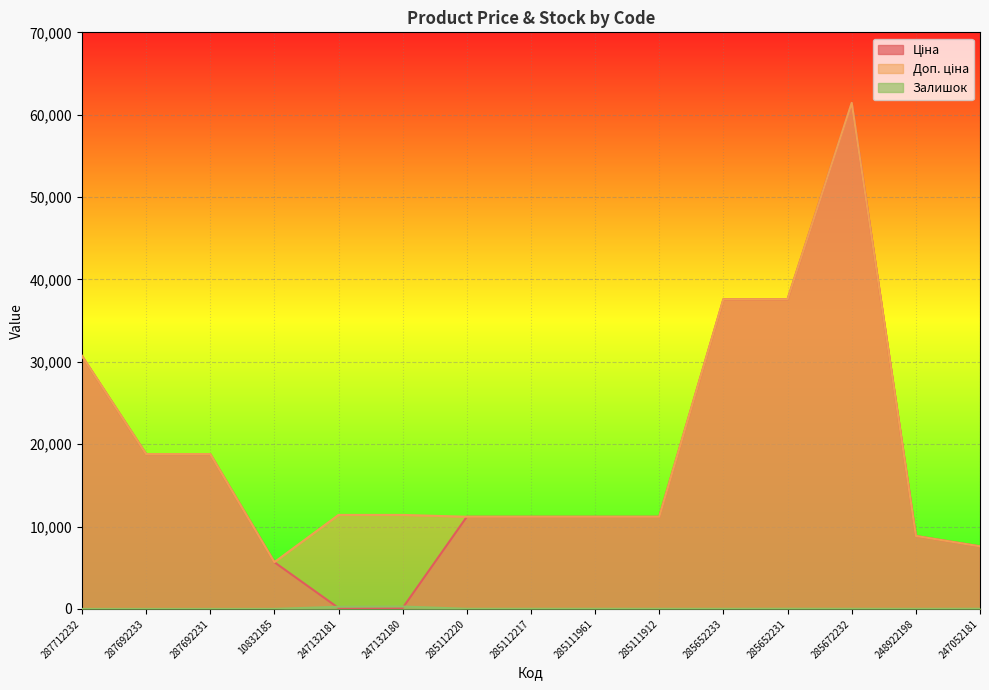

What are all the series names shown in the legend?

Ціна, Доп. ціна, Залишок